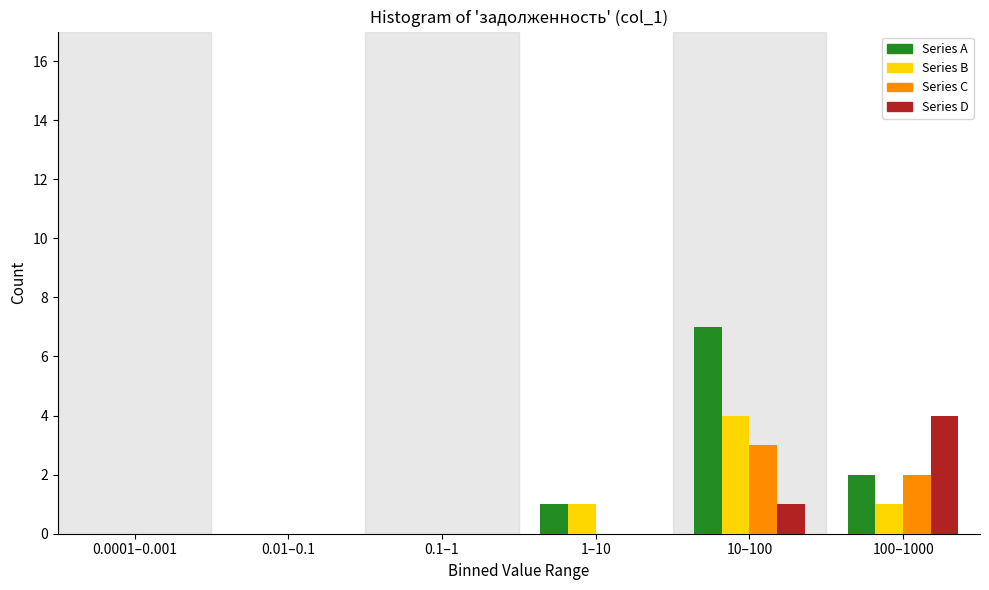

Reading right to left, list all the values displayed in this chart.

Series A: 100–1000=2	10–100=7	1–10=1	0.1–1=0	0.01–0.1=0	0.0001–0.001=0
Series B: 100–1000=1	10–100=4	1–10=1	0.1–1=0	0.01–0.1=0	0.0001–0.001=0
Series C: 100–1000=2	10–100=3	1–10=0	0.1–1=0	0.01–0.1=0	0.0001–0.001=0
Series D: 100–1000=4	10–100=1	1–10=0	0.1–1=0	0.01–0.1=0	0.0001–0.001=0